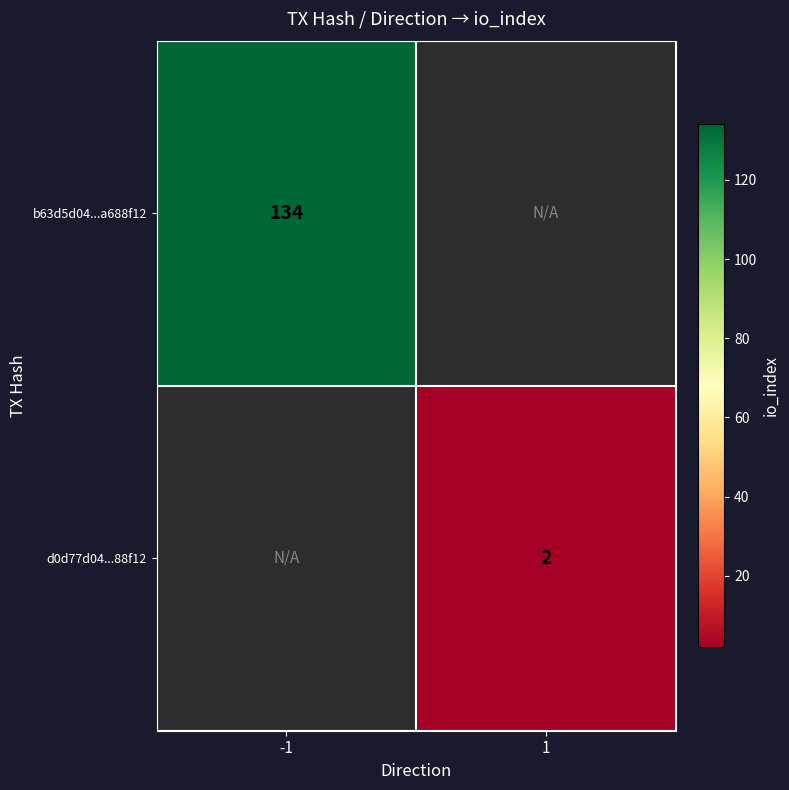

Is it true that d0d77d04...88f12 equals 2 at 1?

True